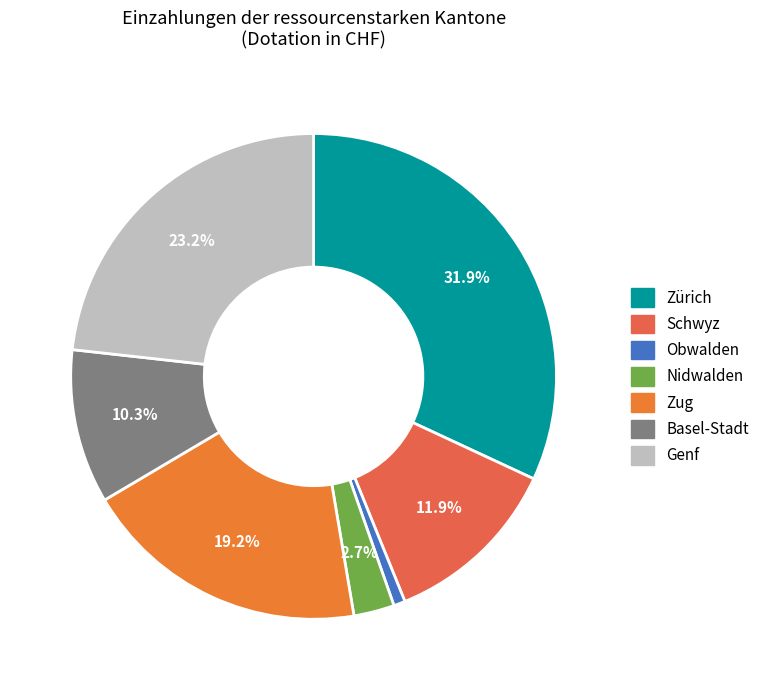

To the nearest percent, what is the difference between the Schwyz and Nidwalden slice percentages?

9%